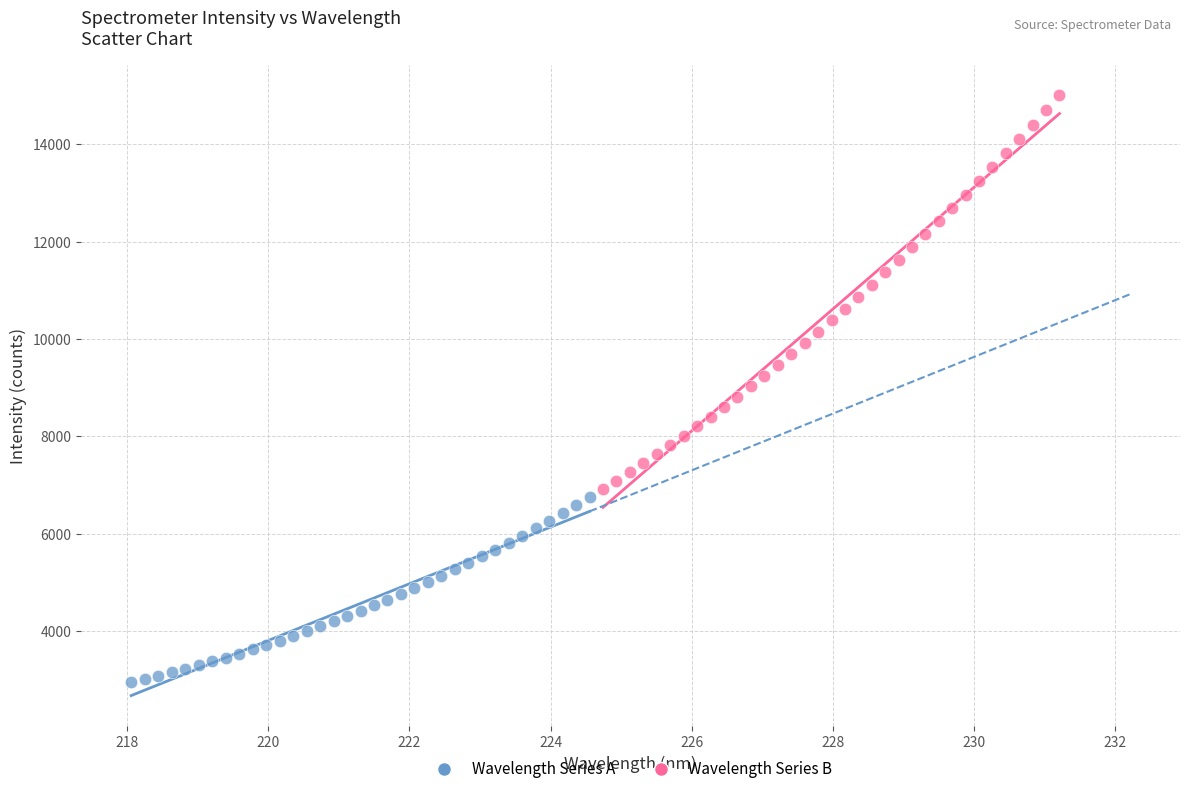

What are all the series names shown in the legend?

Wavelength Series A, Wavelength Series B